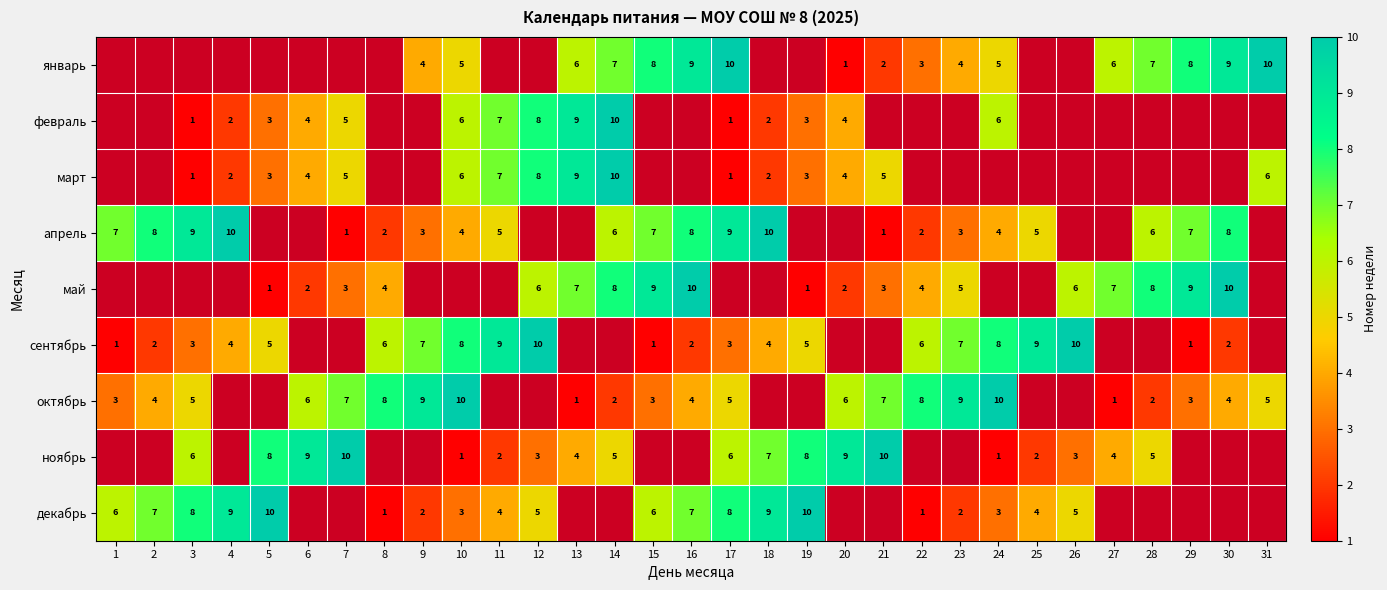

What is the sum of the февраль values at 5 and 6?

7